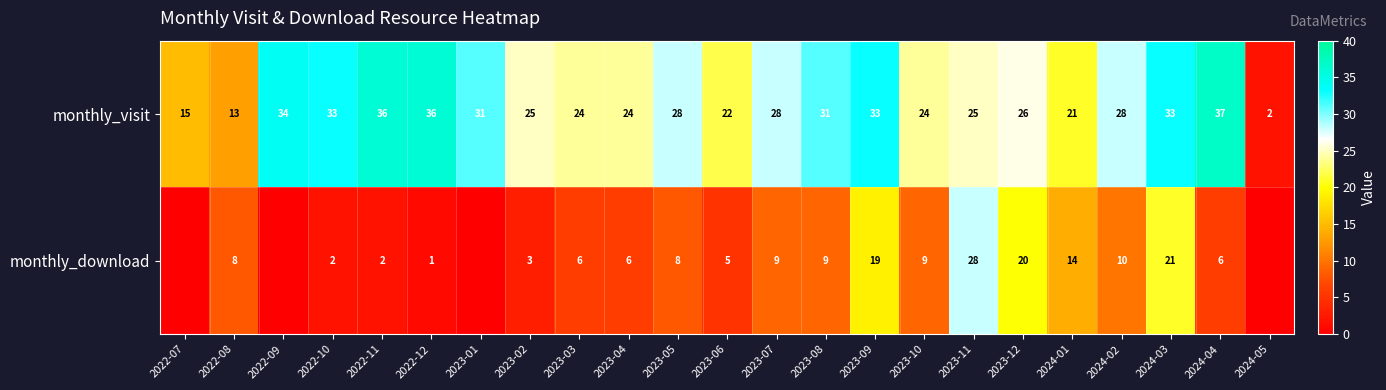

Where is monthly_visit nearest to the value 19?

2024-01